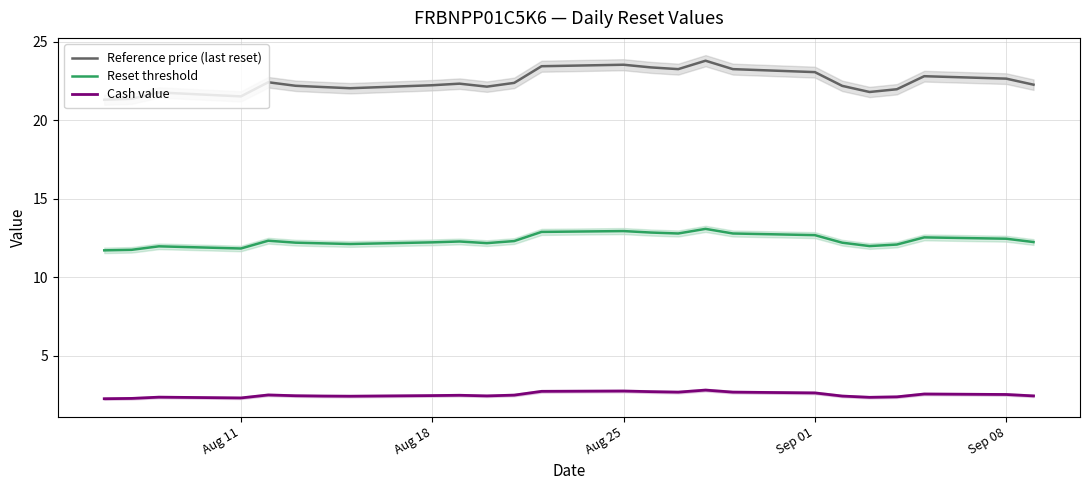

True or false: Cash value and Reference price (last reset) intersect in this chart.

False